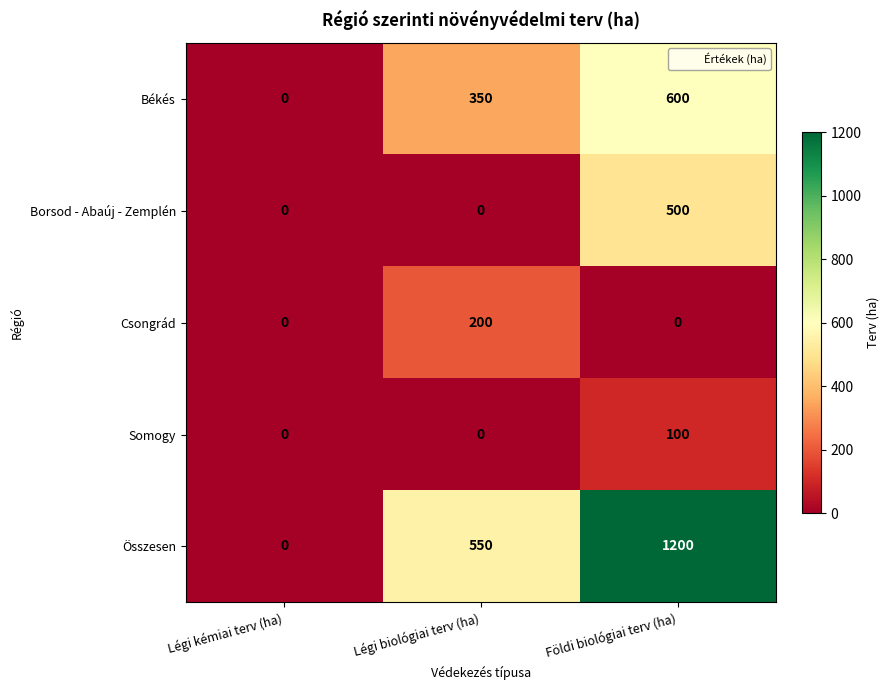

How many distinct data groups are displayed?

5